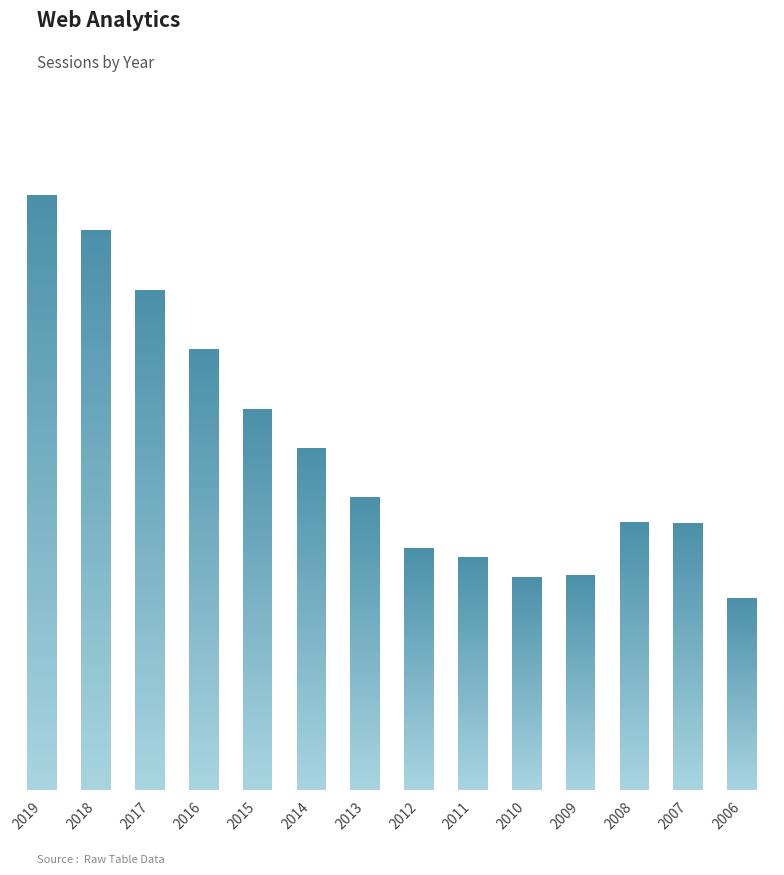

Approximately how many times larger is the value at 2006 compared to 2017?

0.4